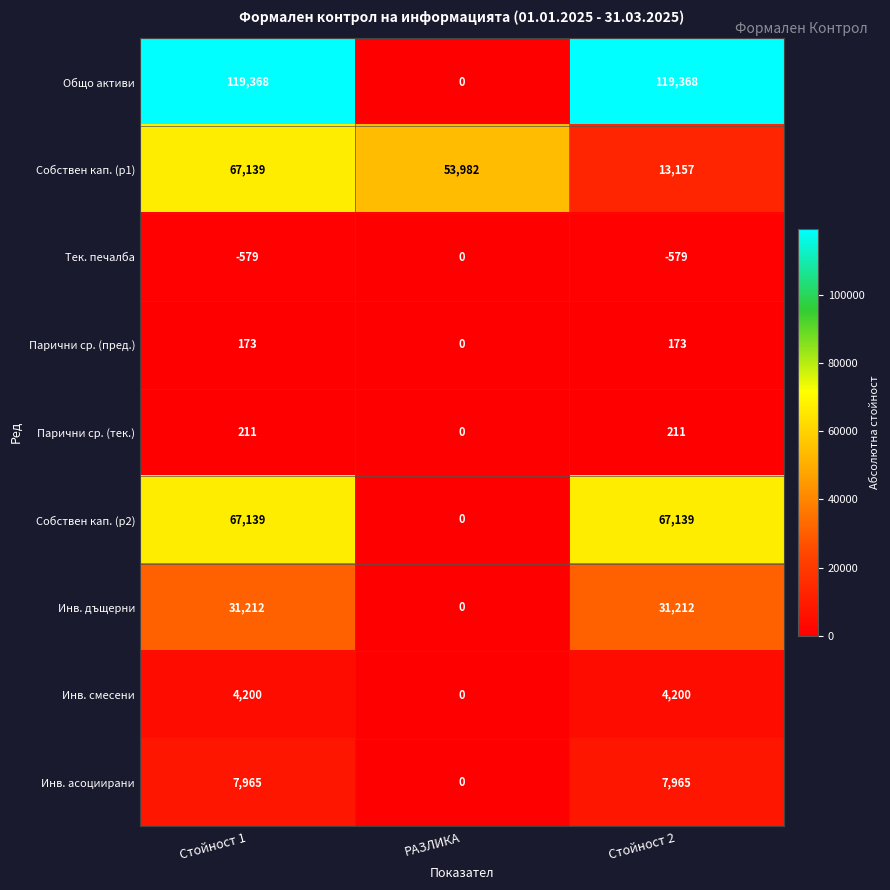

True or false: Парични ср. (тек.) has a value of 0 at РАЗЛИКА.

True